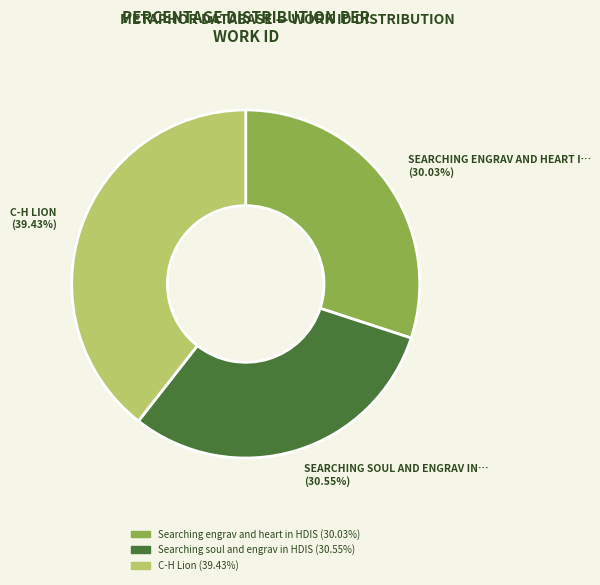

What is the smallest slice in the pie chart?

Searching engrav and heart in HDIS